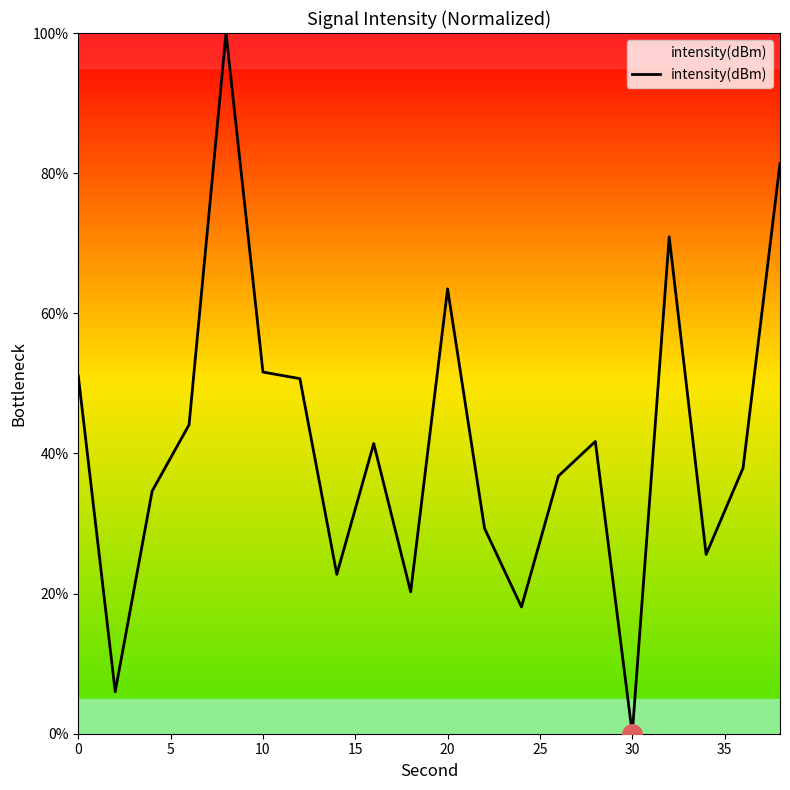

How many distinct data groups are displayed?

1